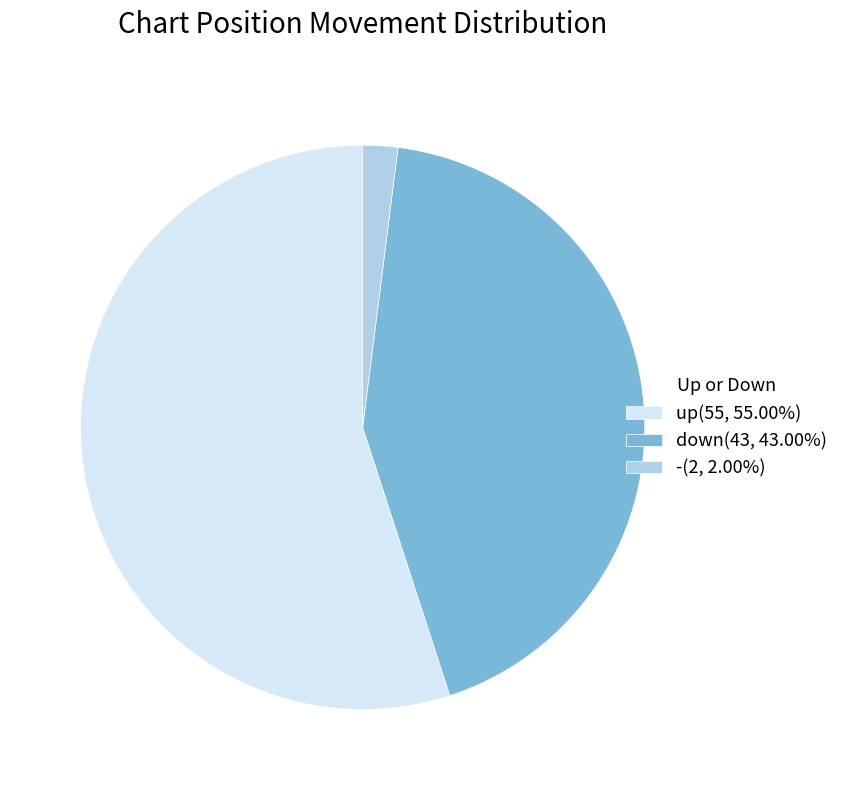

Approximately how many times larger is the value at up(55, 55.00%) compared to down(43, 43.00%)?

1.3